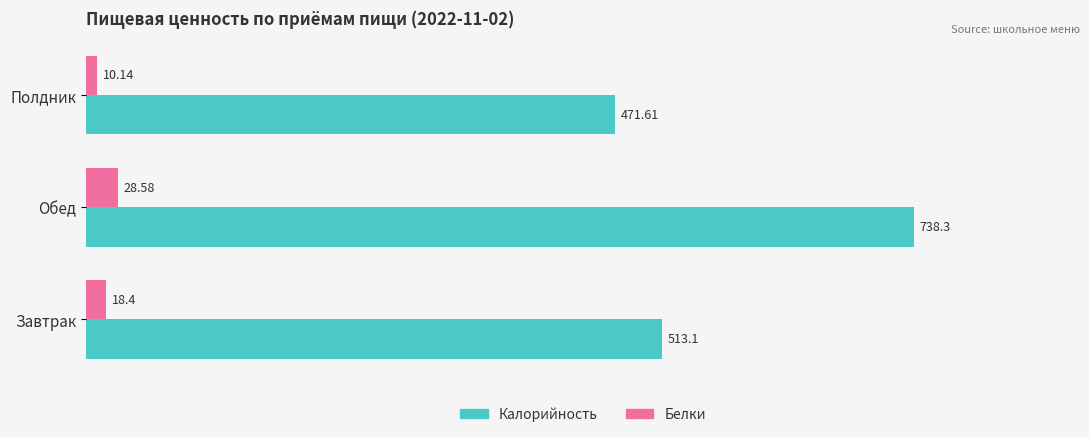

At which category is the sum across all series the highest?

Обед